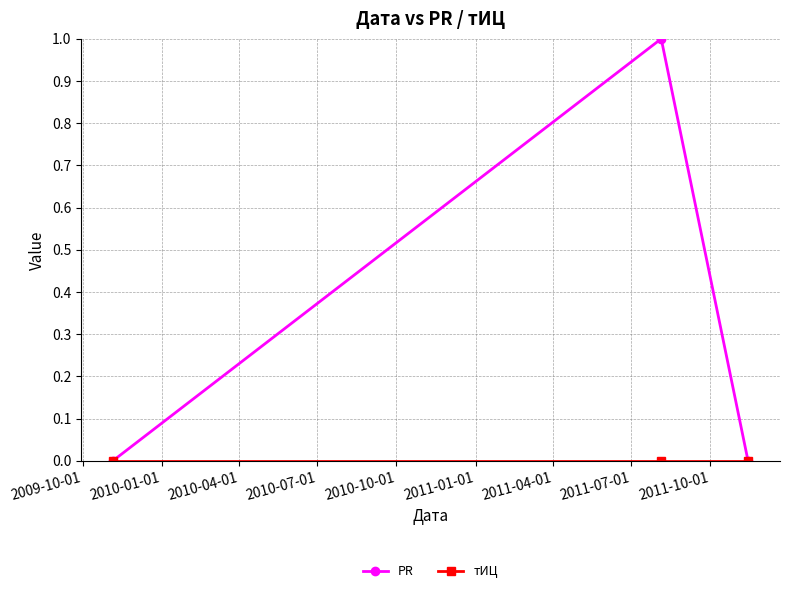

Which series has the widest spread of values?

PR